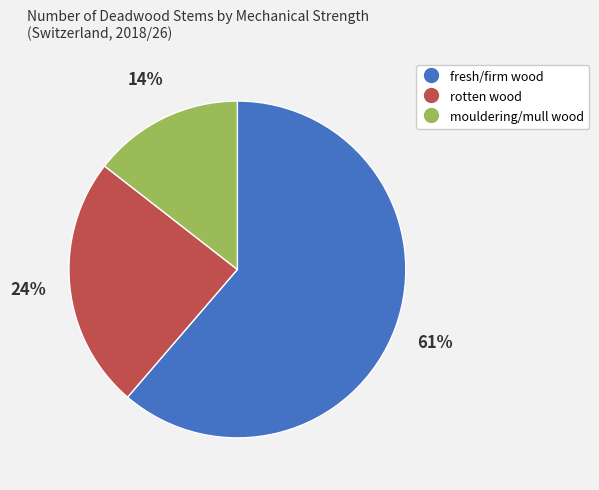

Which category accounts for the majority?

fresh/firm wood